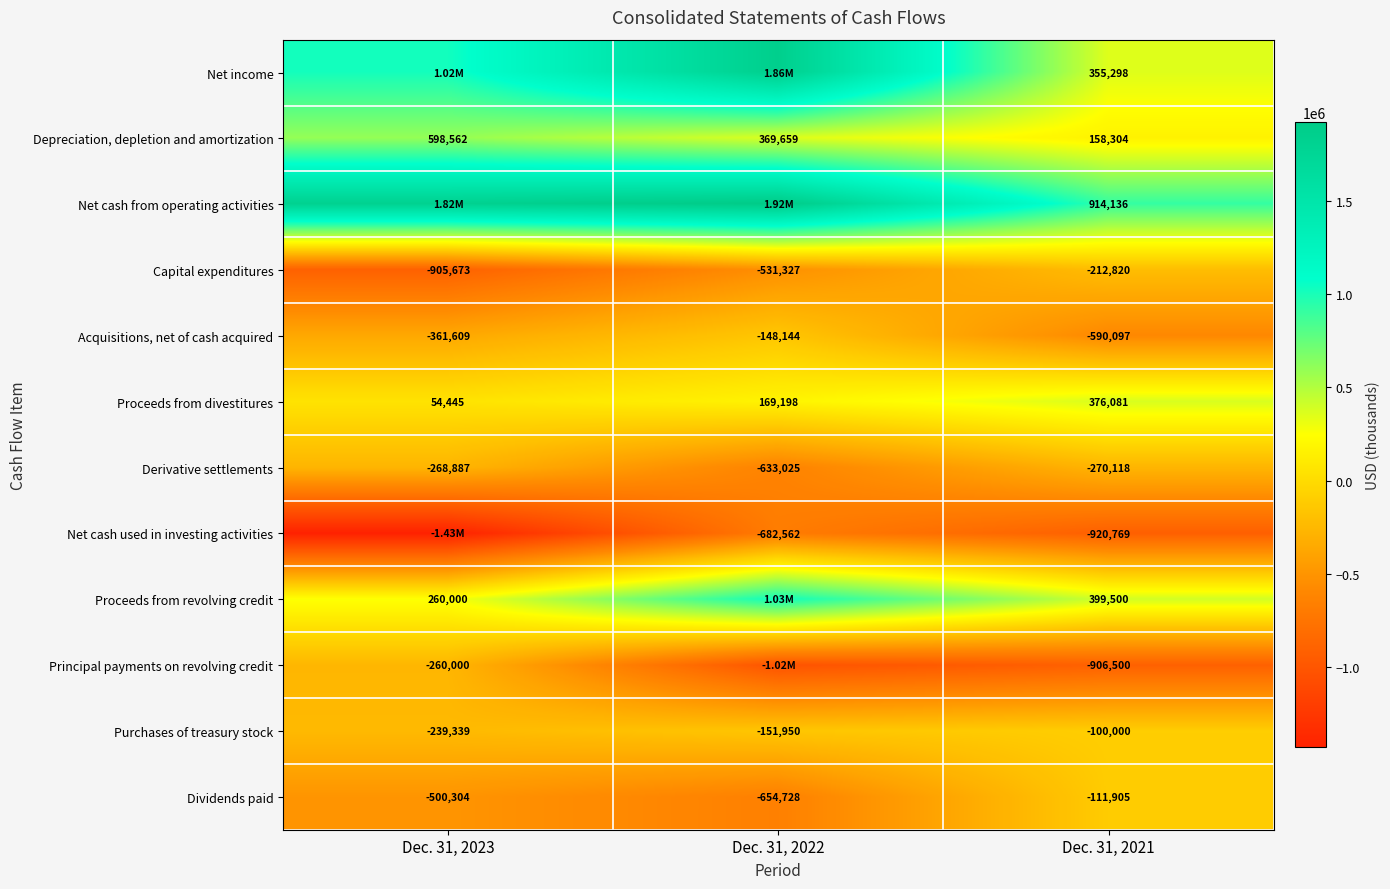

List the labels in order of Proceeds from divestitures value, largest first.

Dec. 31, 2021, Dec. 31, 2022, Dec. 31, 2023